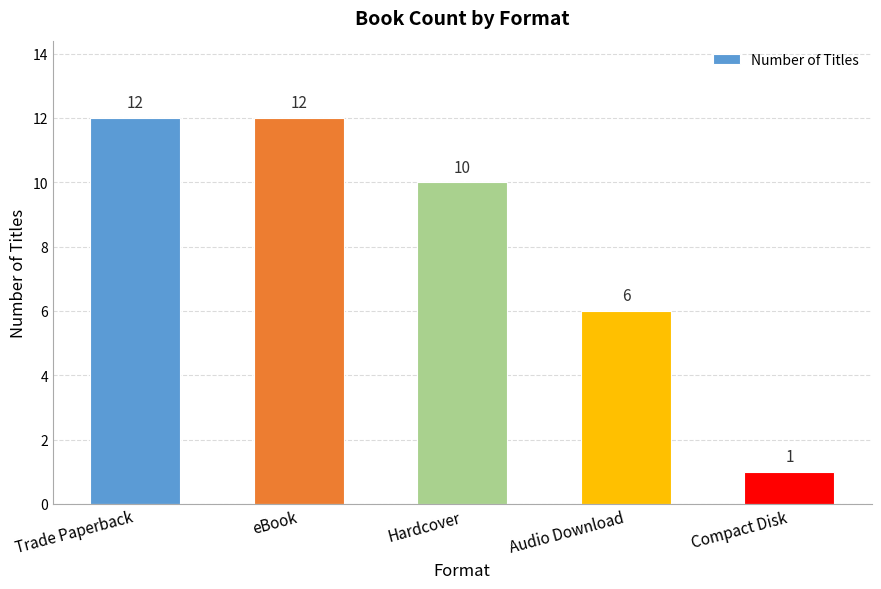

What is the smallest value displayed?

1